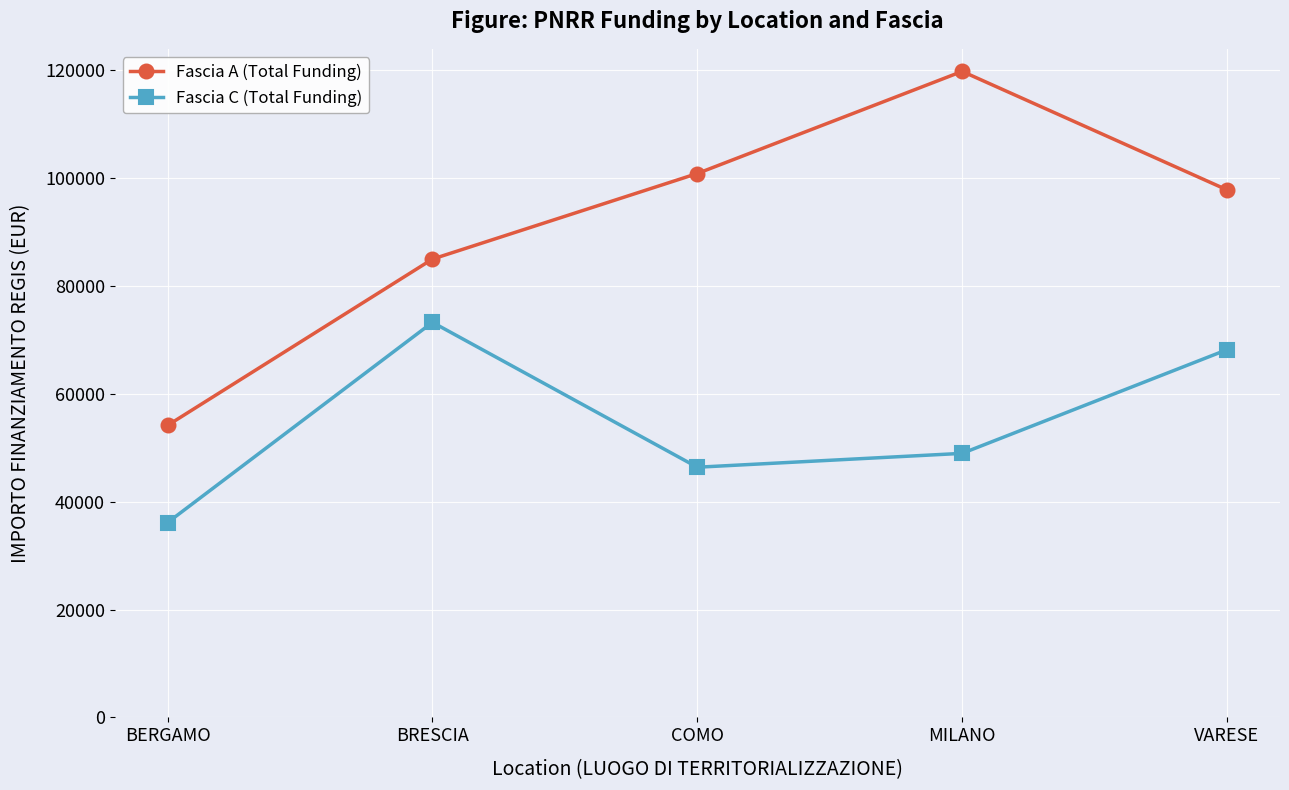

Which series has the largest total across all categories?

Fascia A (Total Funding)